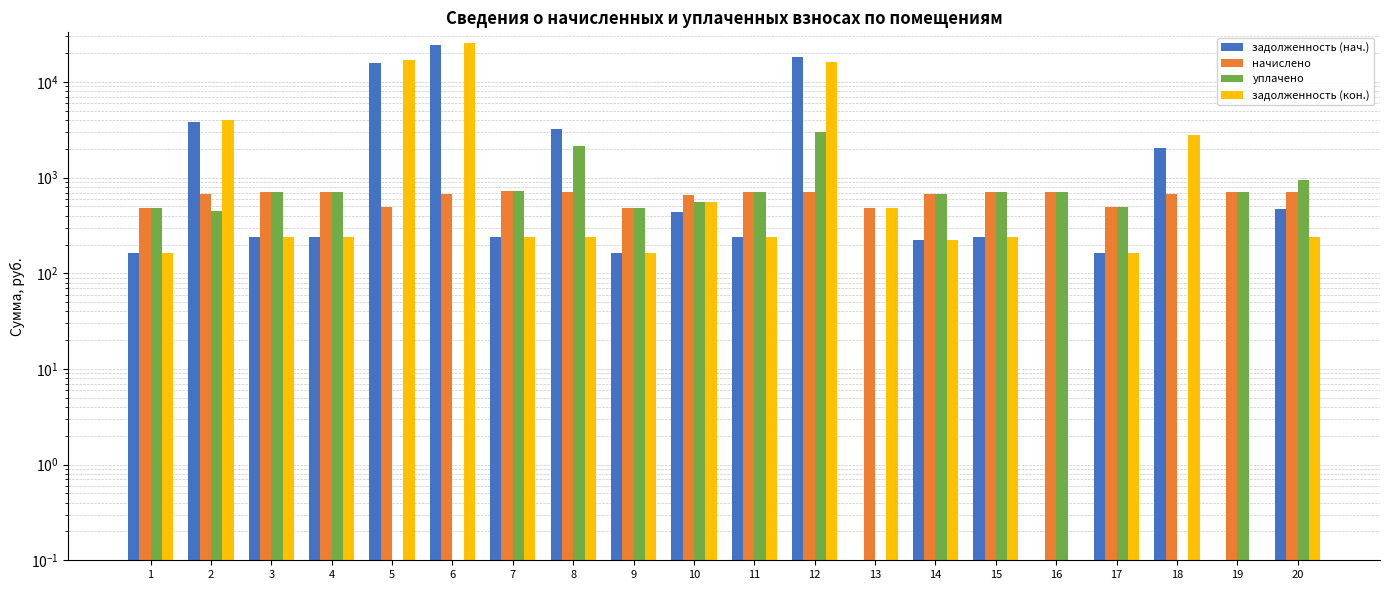

What is the value of the задолженность (кон.) bar at the 8th from the left?

237.4